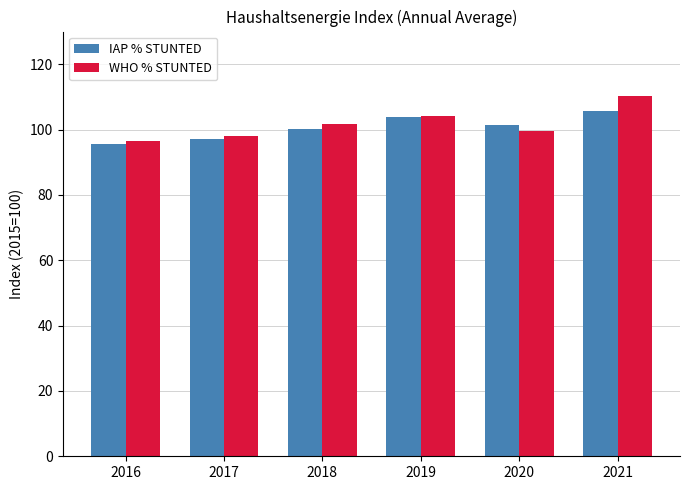

What is the greatest value displayed?

110.2